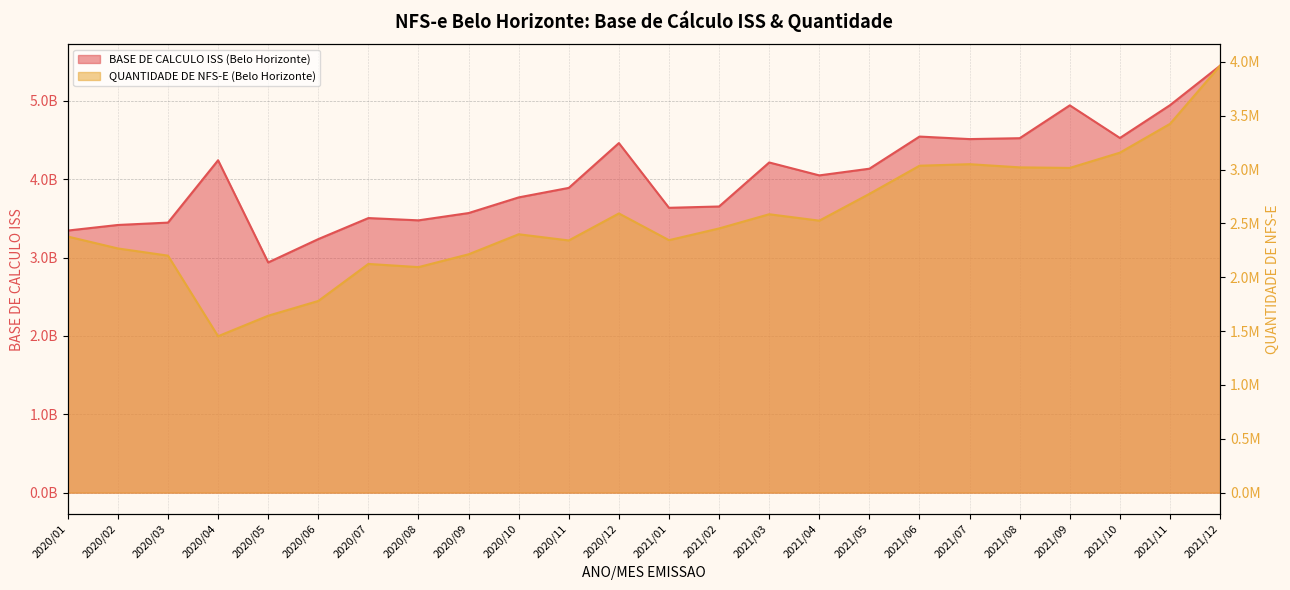

What is the label of the 14th point from the left?

2021/02